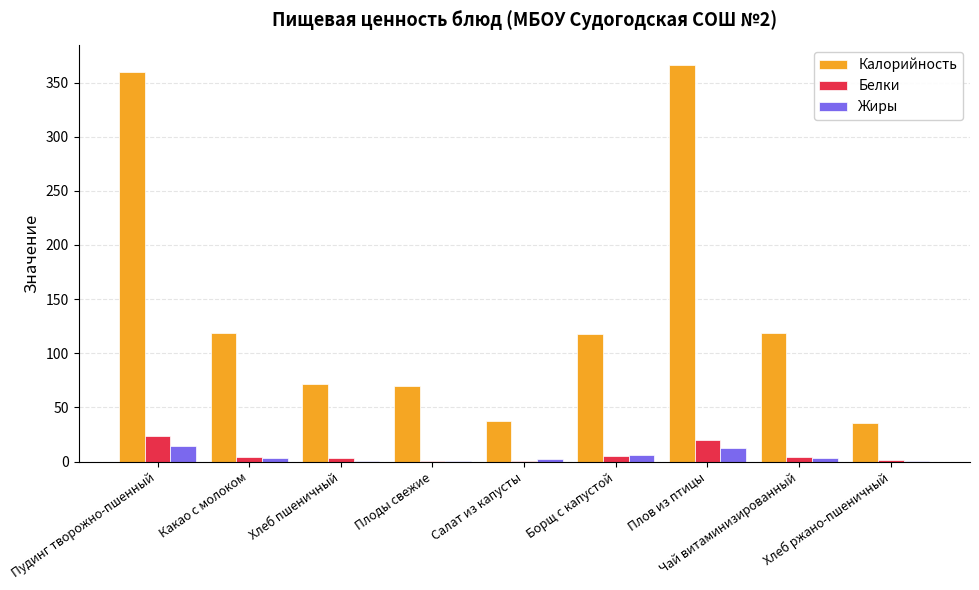

What is the greatest value displayed?

366.0